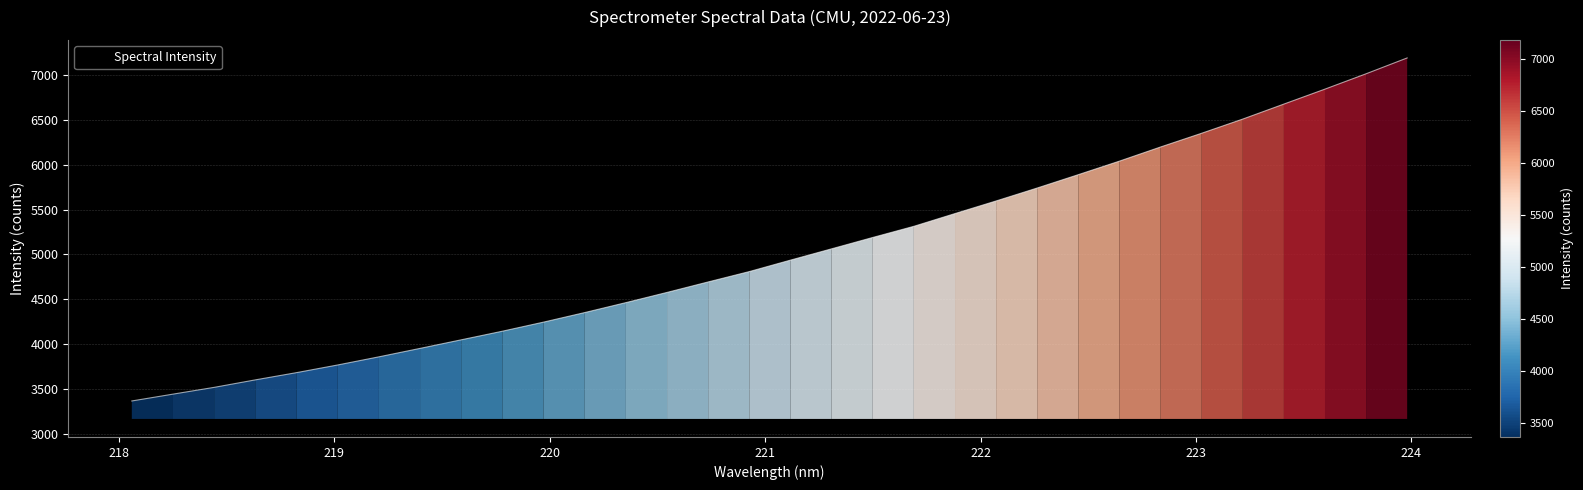

Reading left to right, list all the values displayed in this chart.

3367.9	3444.0	3519.4	3602.9	3683.4	3768.9	3859.3	3953.4	4048.9	4144.9	4246.1	4352.5	4463.1	4576.9	4693.6	4809.0	4936.6	5062.5	5188.9	5313.2	5455.2	5595.6	5739.8	5888.5	6039.2	6196.5	6349.6	6507.6	6674.5	6841.1	7011.9	7188.3